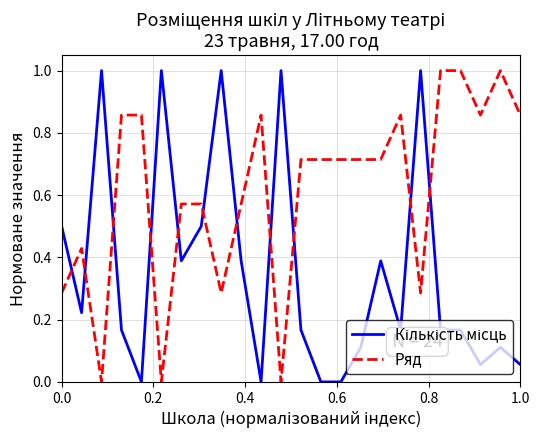

Which series has the largest total across all categories?

Ряд